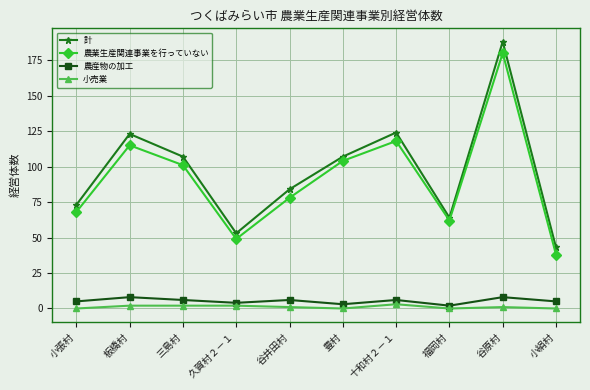

Read the 農業生産関連事業を行っていない value at 小絹村, to the nearest 5.

40